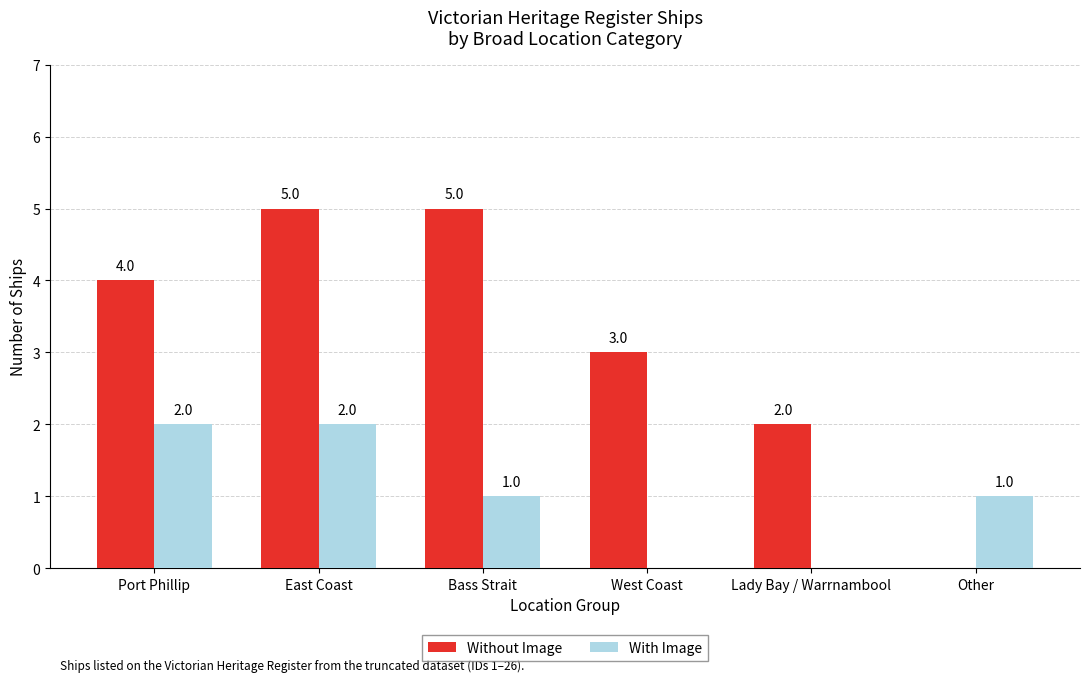

What is the average value of the With Image series?

1